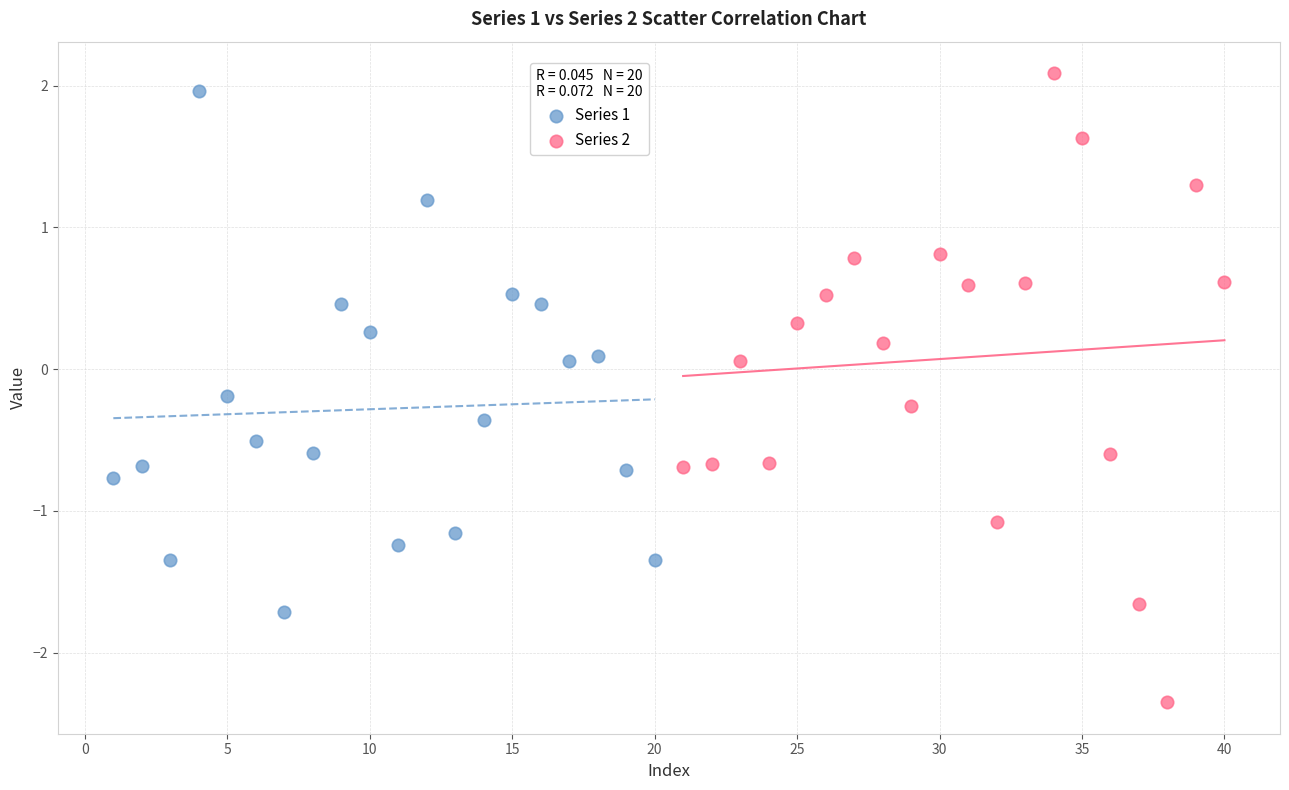

Which series reaches the minimum Y coordinate?

Series 2